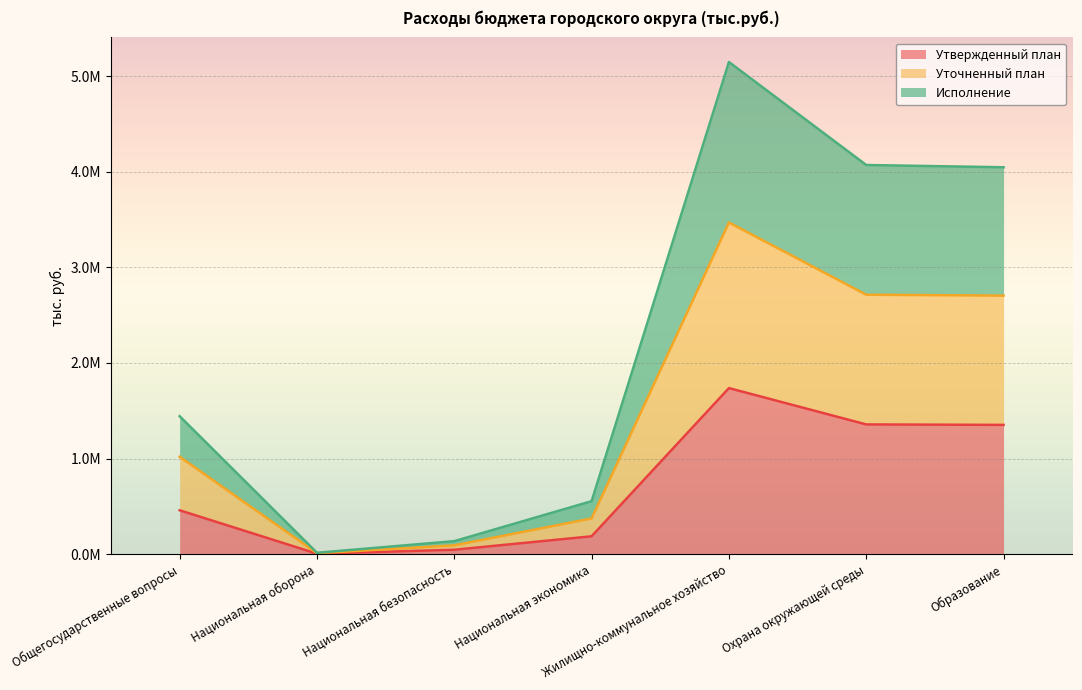

At which category is the sum across all series the highest?

Жилищно-коммунальное хозяйство